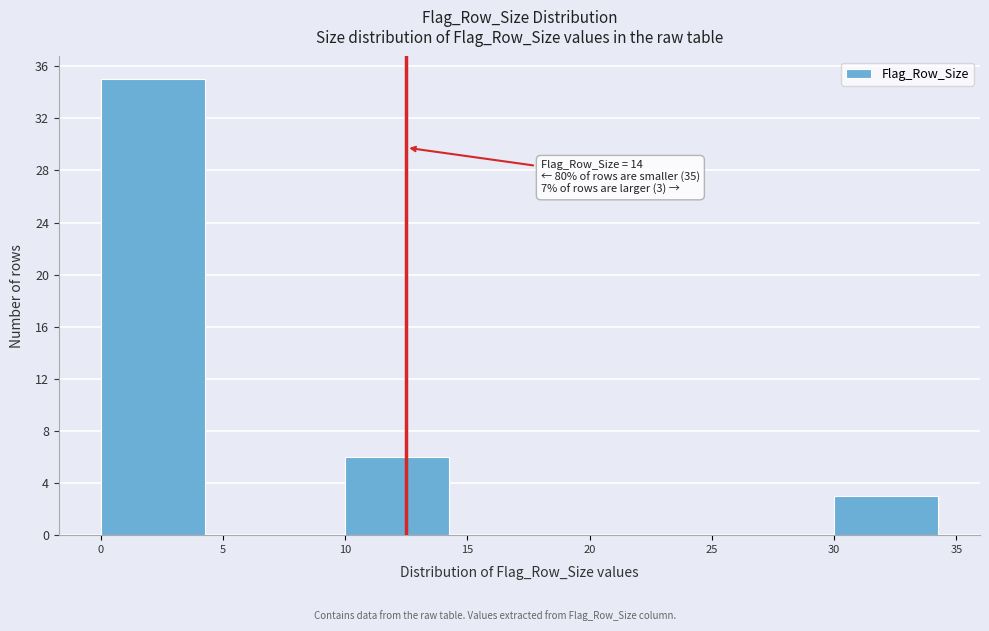

Which range on the x-axis has the tallest bar?

0 to 5